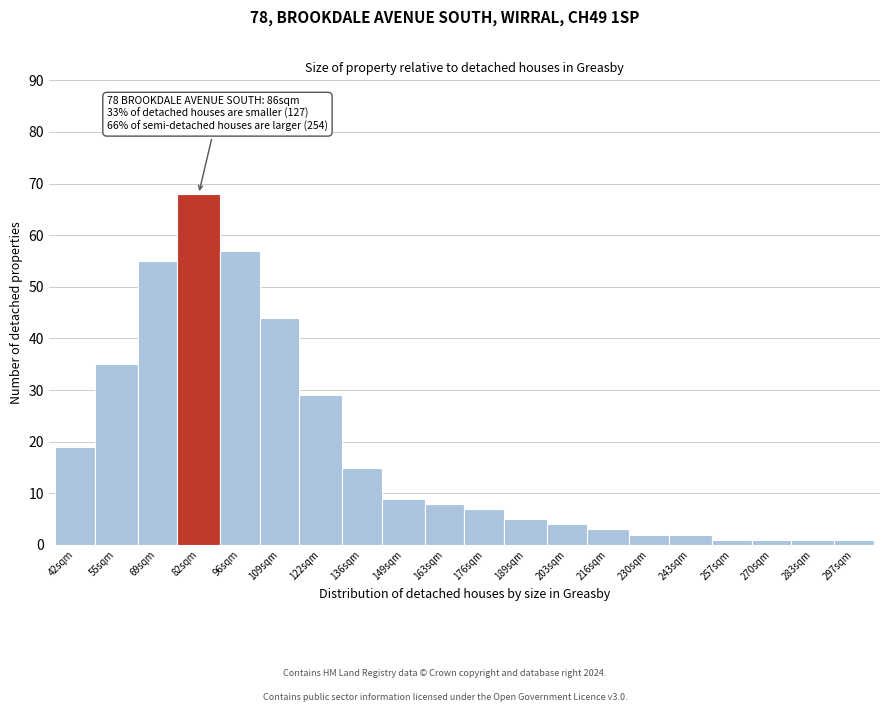

Reading left to right, list all the values displayed in this chart.

42sqm=19	55sqm=35	69sqm=55	82sqm=68	96sqm=57	109sqm=44	122sqm=29	136sqm=15	149sqm=9	163sqm=8	176sqm=7	189sqm=5	203sqm=4	216sqm=3	230sqm=2	243sqm=2	257sqm=1	270sqm=1	283sqm=1	297sqm=1